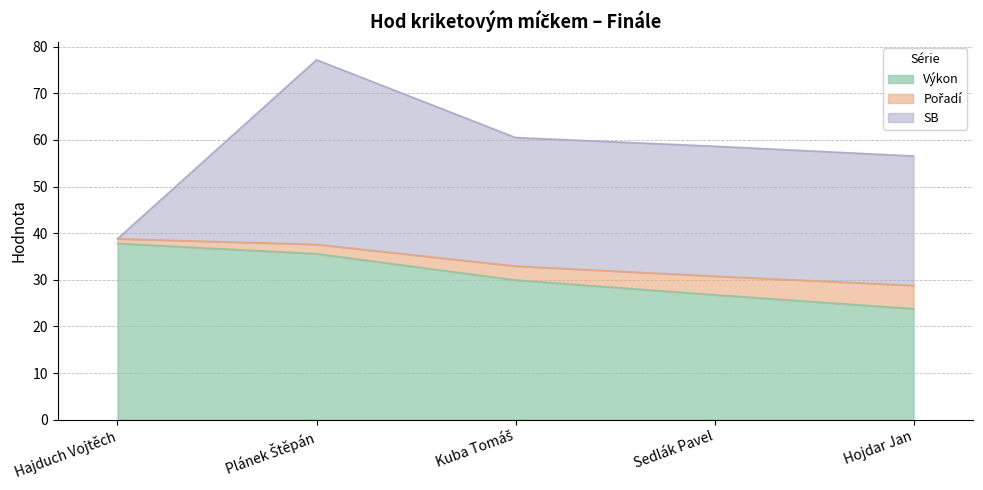

Which category has the lowest value in the Výkon series?

Hojdar Jan